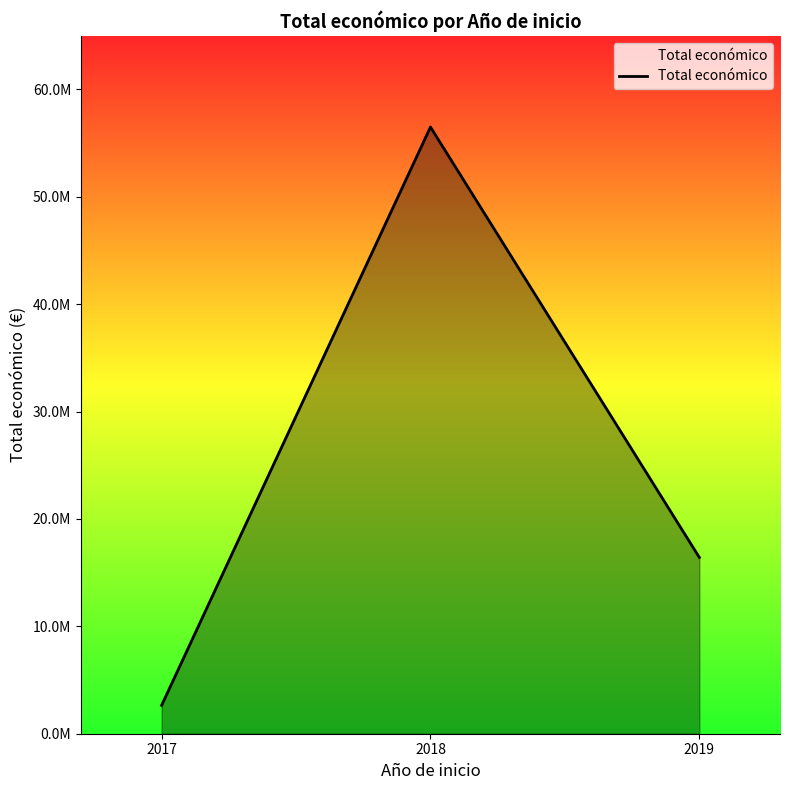

Reading right to left, transcribe all the data shown in this chart.

16417713	56504070	2636496